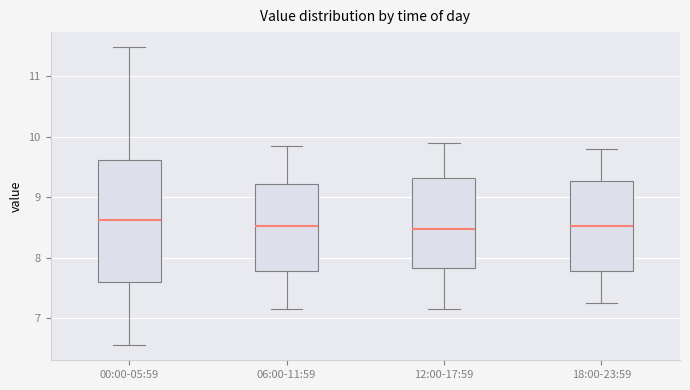

Reading left to right, transcribe this box plot: for each box, give where its median line is, the range the box spans, and where its two whiskers end, as read against the y-axis. The values are not printed on the chart, so give them approximately, as read against the axis.

00:00-05:59: median 8.6, box 7.6 to 9.6, whiskers 6.6 to 11.5
06:00-11:59: median 8.5, box 7.8 to 9.2, whiskers 7.2 to 9.9
12:00-17:59: median 8.5, box 7.8 to 9.3, whiskers 7.2 to 9.9
18:00-23:59: median 8.5, box 7.8 to 9.3, whiskers 7.3 to 9.8